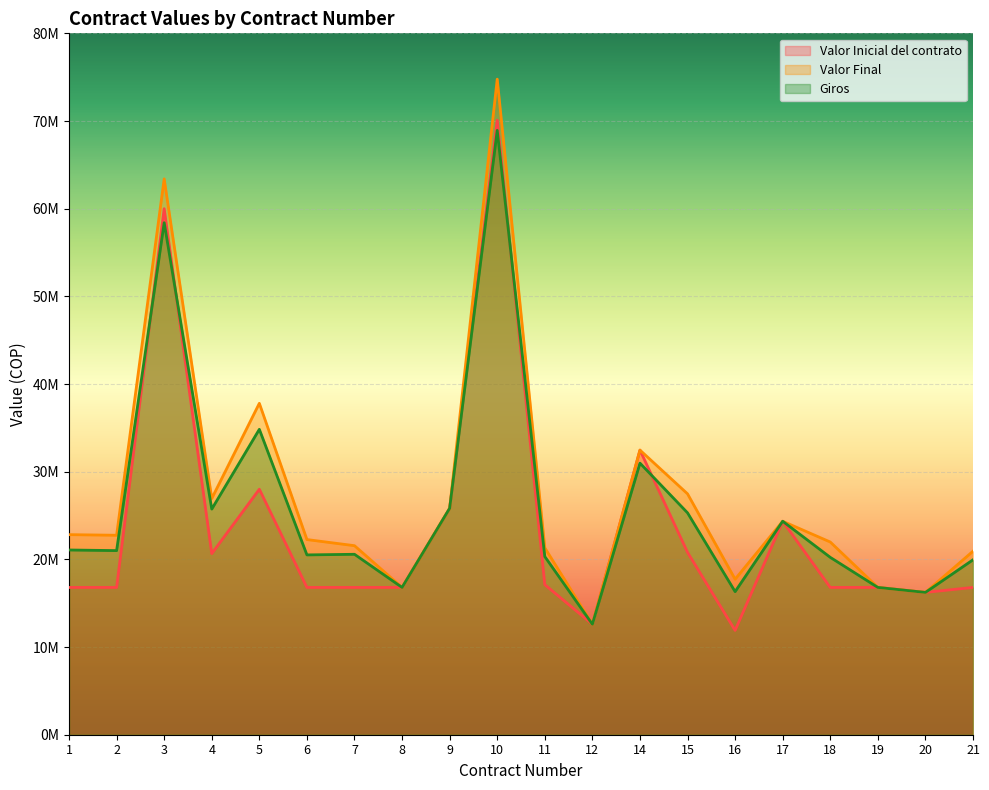

At which category is the sum across all series the highest?

10